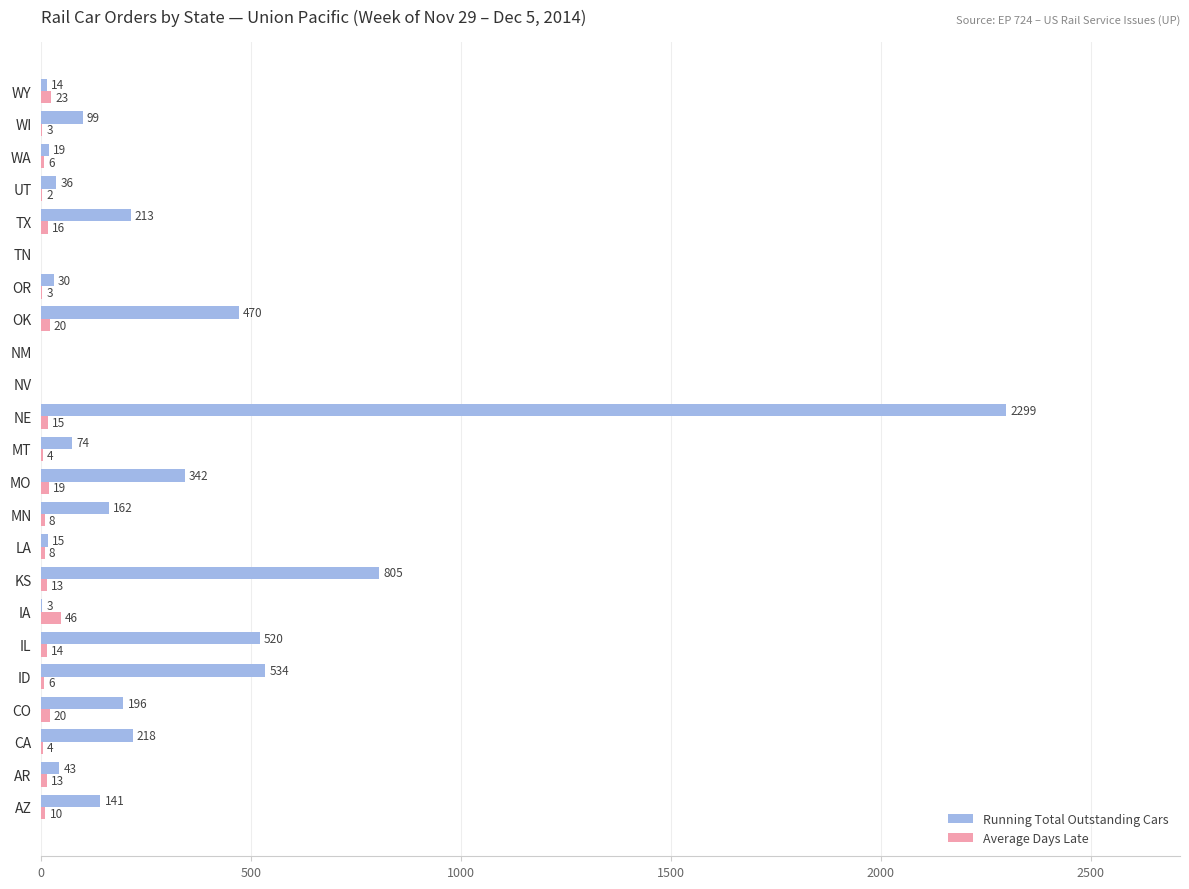

Read the Running Total Outstanding Cars value at WA.

19